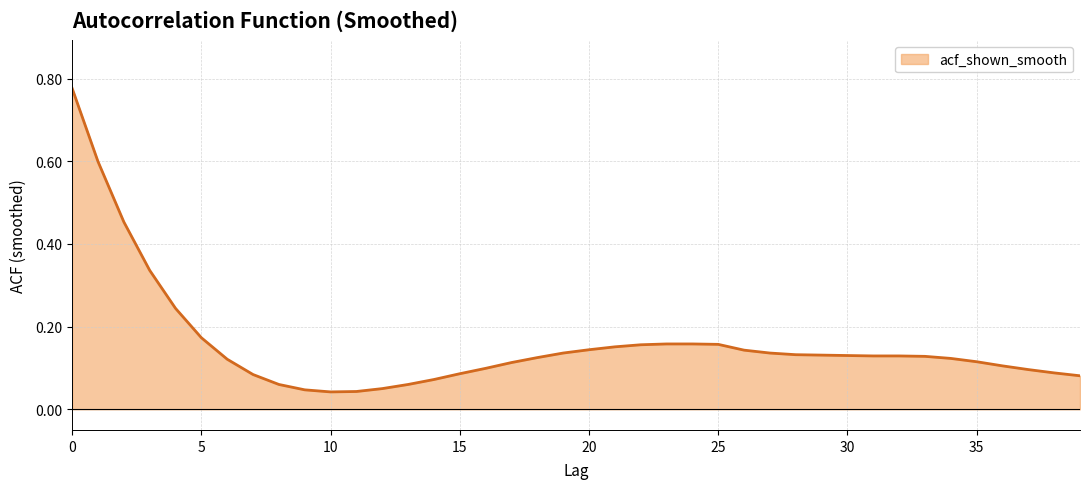

What is the difference between the maximum and minimum values?

0.7